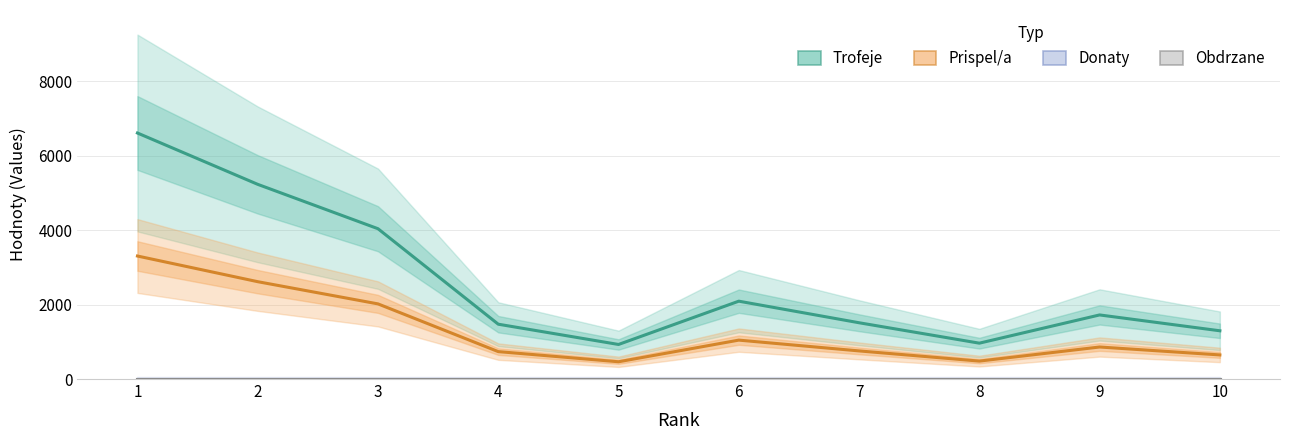

True or false: Donaty has more than 2 interior local peaks.

False